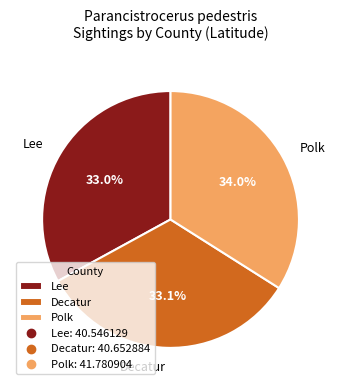

Is it true that Decatur is 40% of the pie?

False